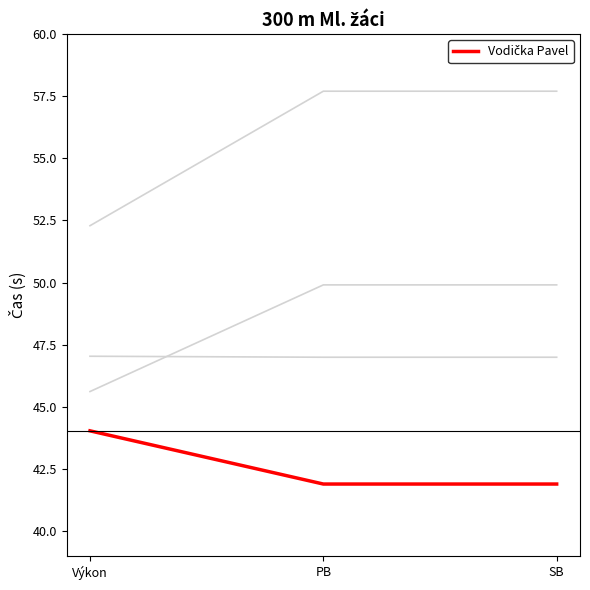

Reading left to right, list all the values displayed in this chart.

Kubánek Pavel: 45.6	49.9	49.9
Juřík David: 47.0	47.0	47.0
Dáňa Dominik: 52.3	57.7	57.7
Vodička Pavel: 44.0	41.9	41.9